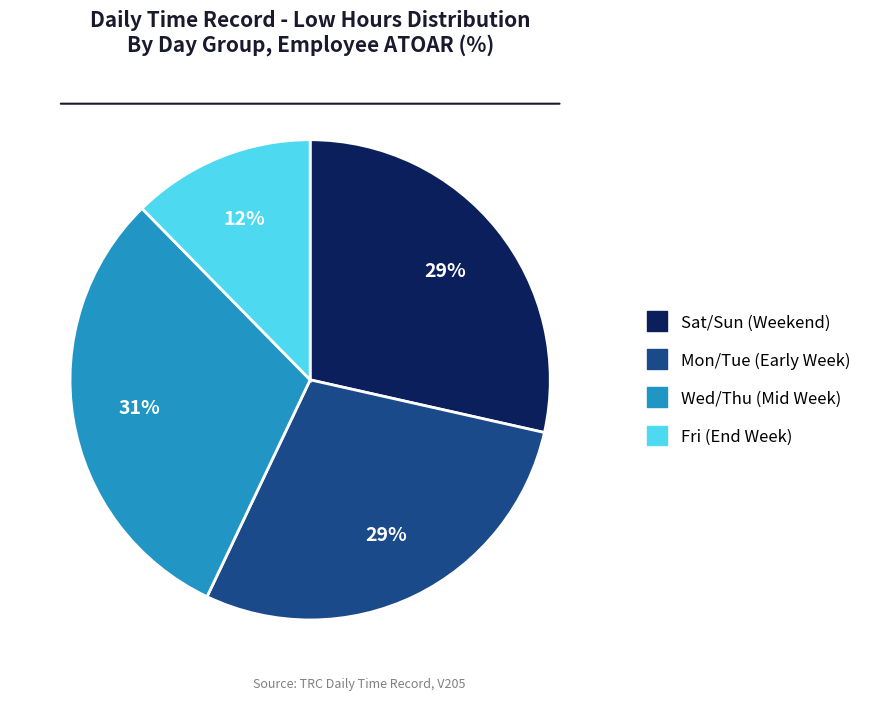

Is there a majority slice in this chart?

No